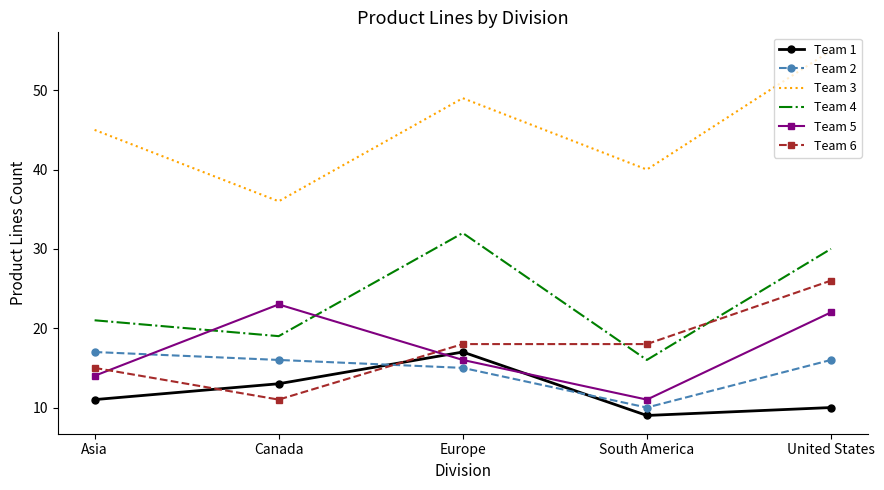

The value of Team 3 at Canada is 36. True or false?

True